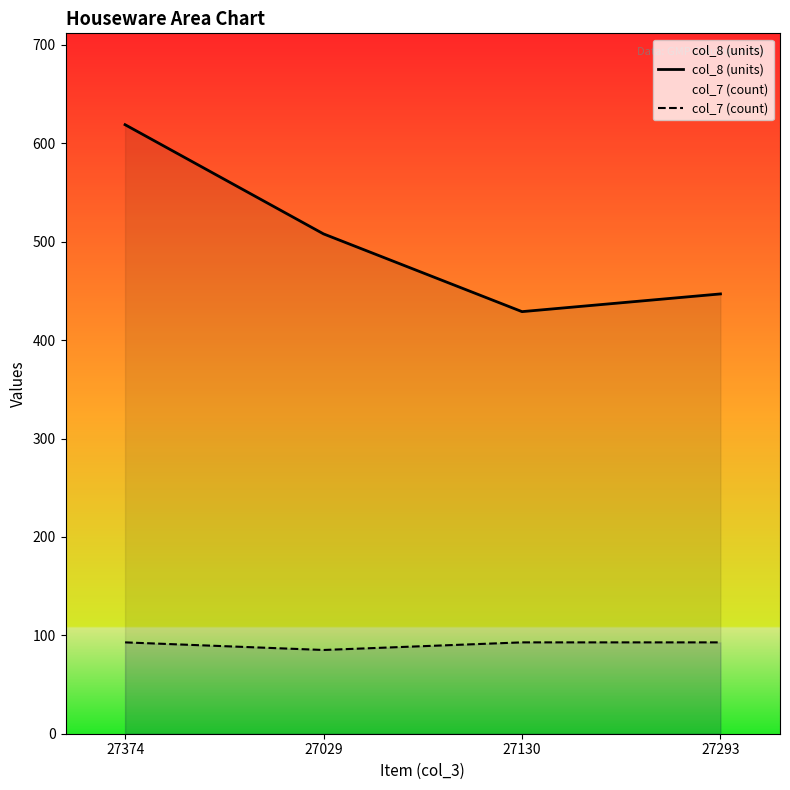

How many data points in col_8 (units) are above 508?

1